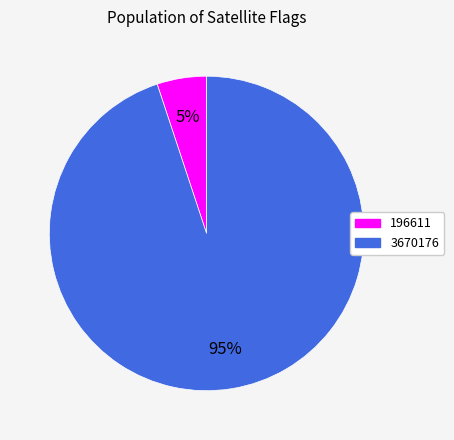

Which slice is the smallest?

196611